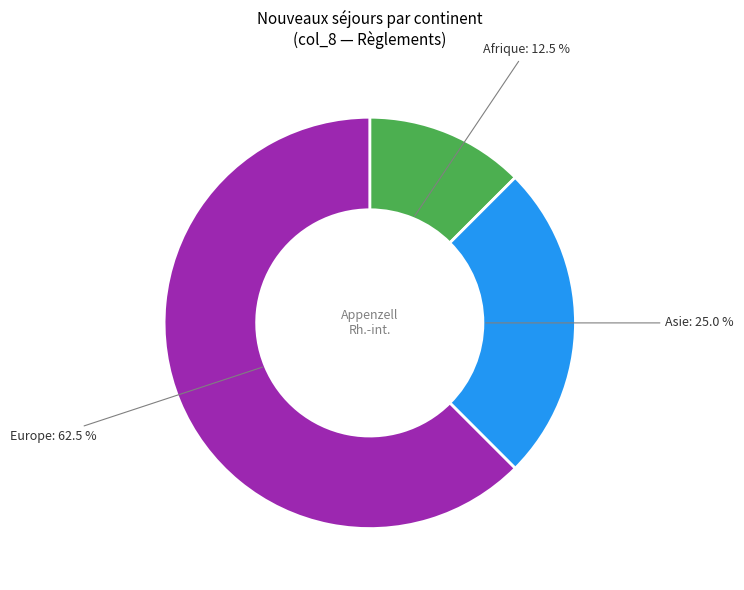

What is the smallest slice in the pie chart?

Afrique